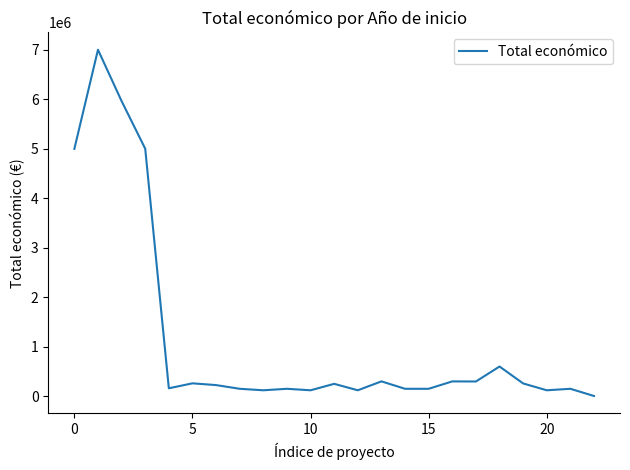

Count the number of categories in the chart.

23